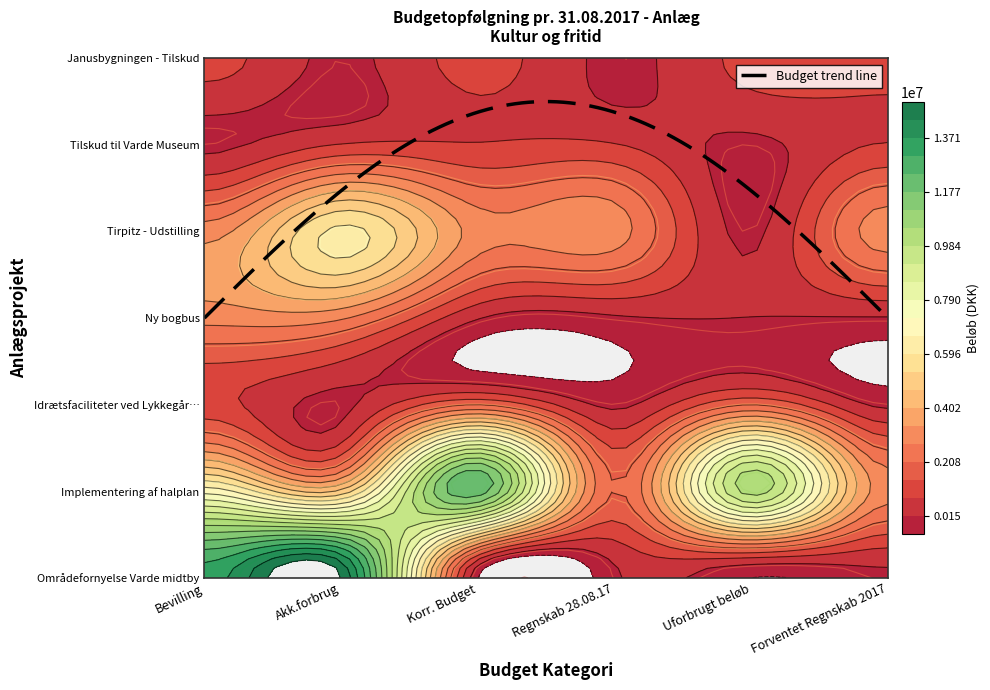

The Tirpitz - Udstilling series shows 4439350 at 3. True or false?

False